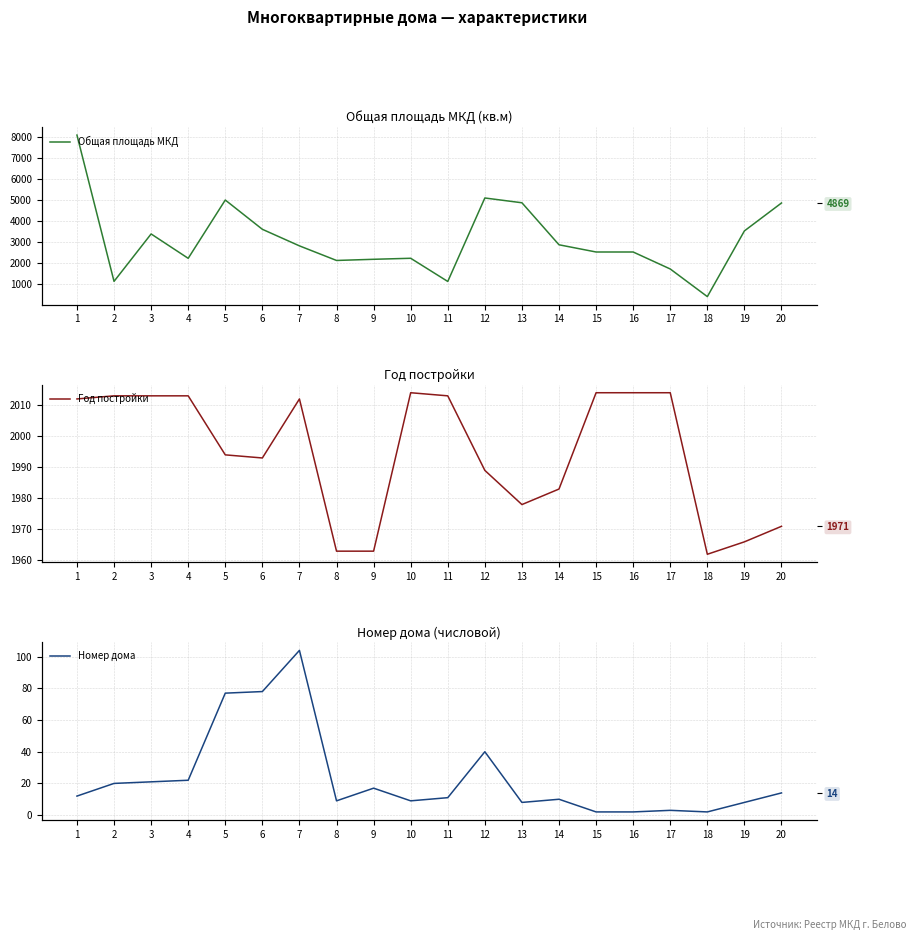

What is the value of the Общая площадь МКД point at the 17th from the left?

1715.9